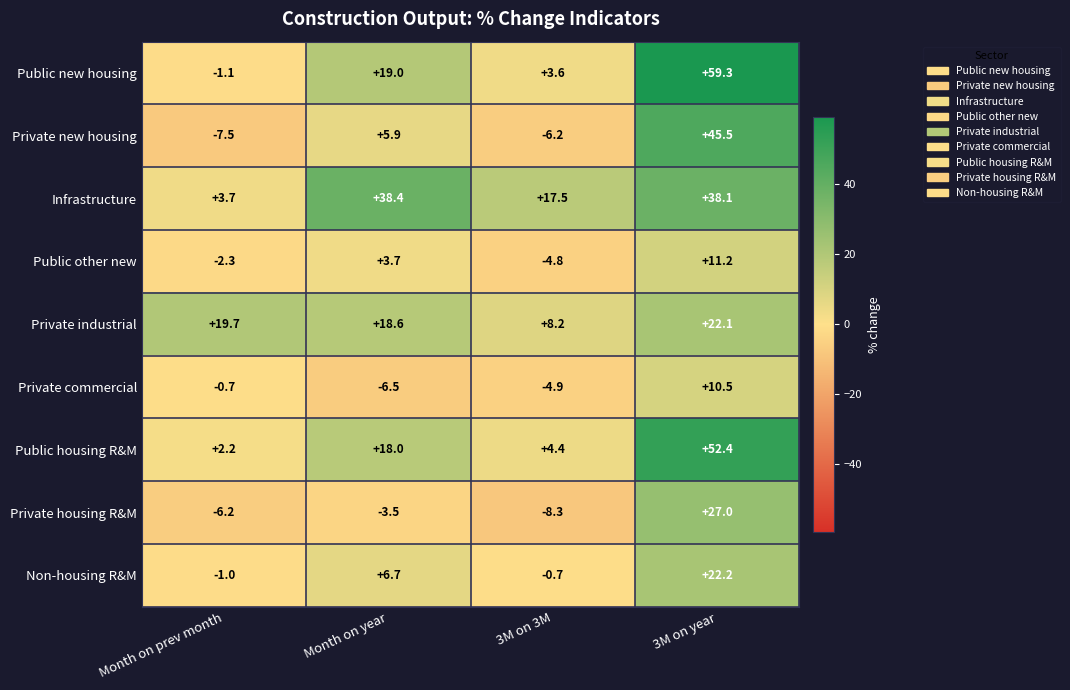

How many negative values does the Private commercial series have?

3